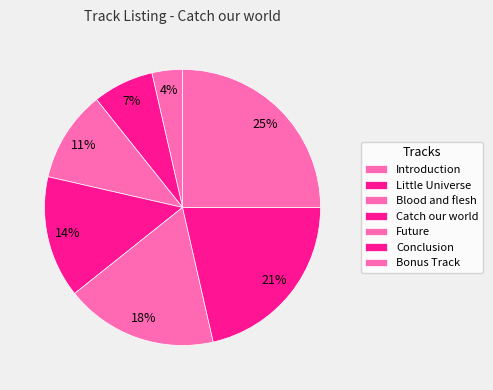

Which category has the smallest portion of the pie?

Introduction